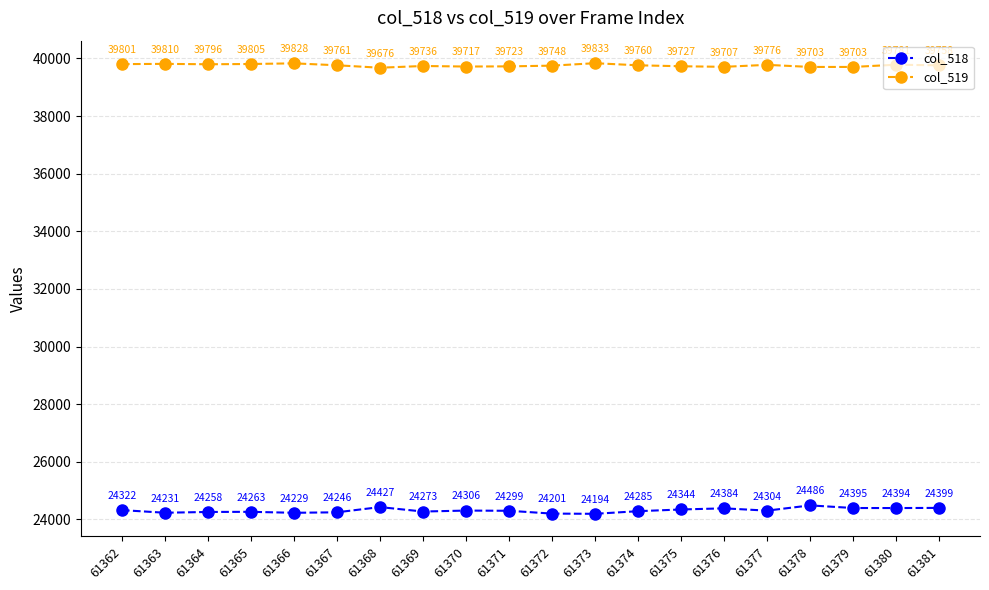

How many values in the col_518 series are below 24304?

10